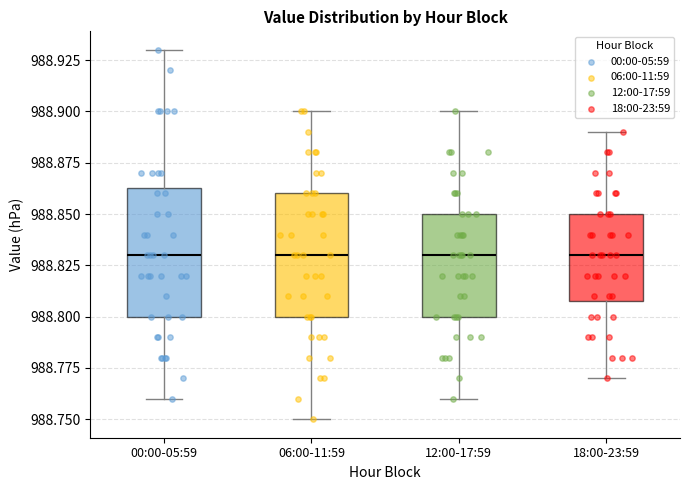

Reading left to right, read every box against the y-axis: the position of its median line, the range the box covers, and the ends of its whiskers. The values are not printed on the chart, so give them approximately, as read against the axis.

00:00-05:59: median 988.830, box 988.800 to 988.865, whiskers 988.760 to 988.930
06:00-11:59: median 988.830, box 988.800 to 988.860, whiskers 988.750 to 988.900
12:00-17:59: median 988.830, box 988.800 to 988.850, whiskers 988.760 to 988.900
18:00-23:59: median 988.830, box 988.810 to 988.850, whiskers 988.770 to 988.890